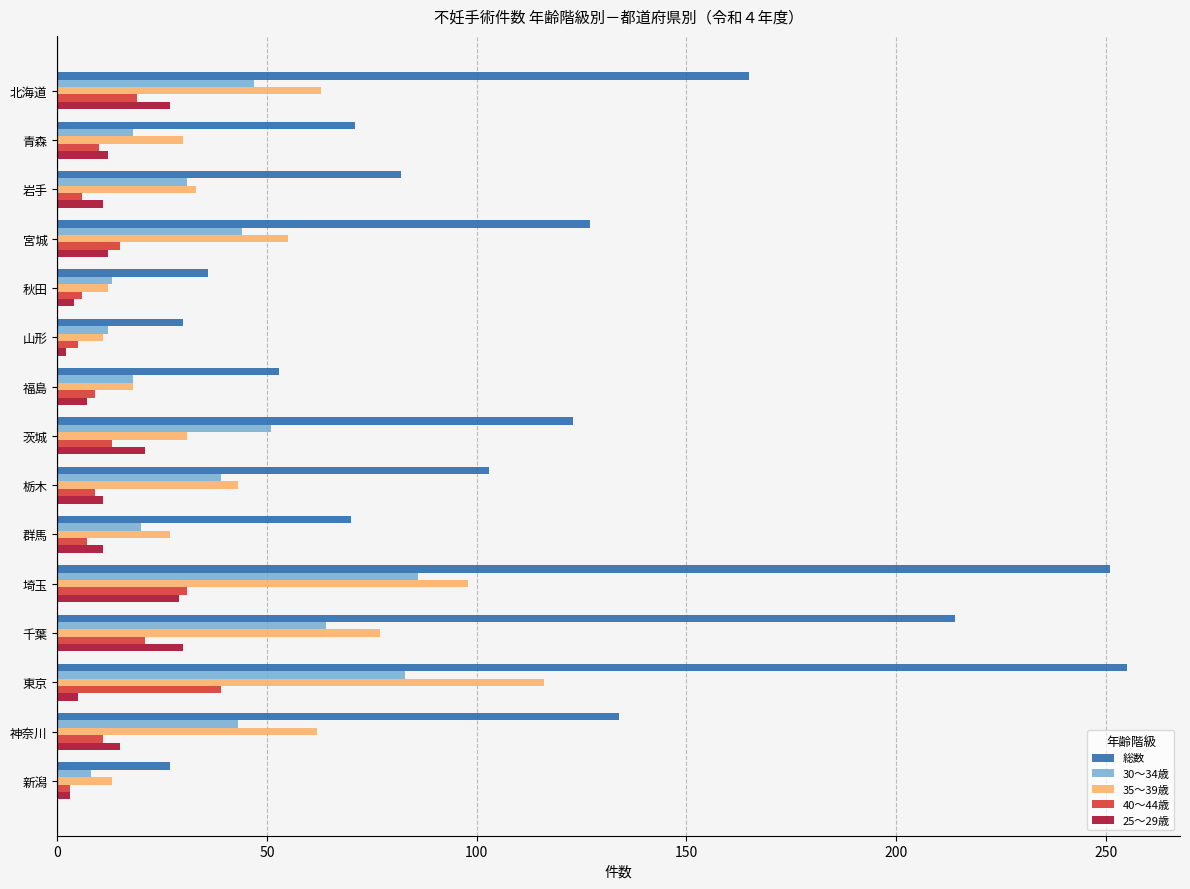

What is the greatest value displayed?

255